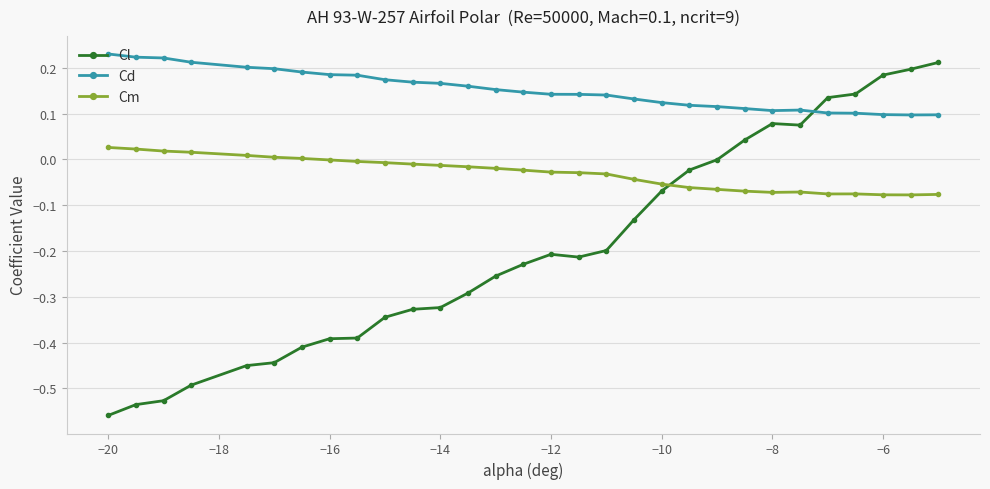

What is the sum of all Cm values?

-0.9